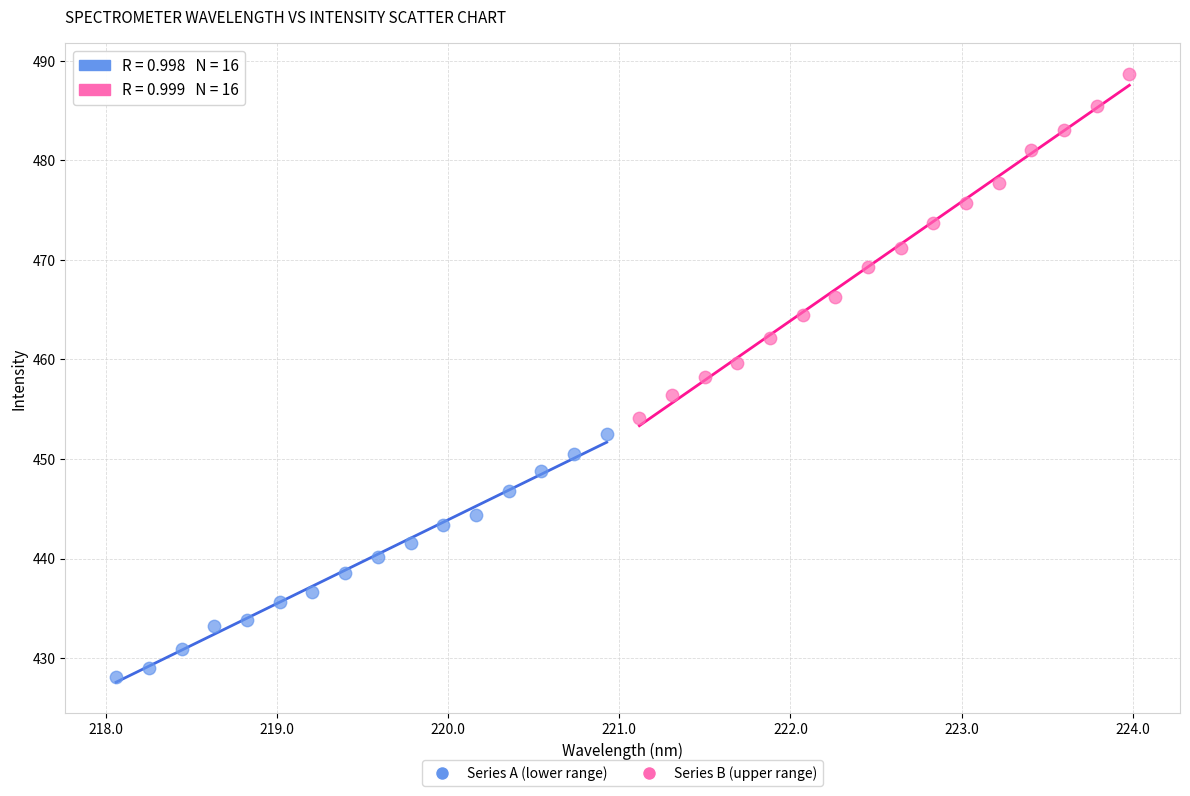

Which series contains the highest Y value?

Series B (upper range)